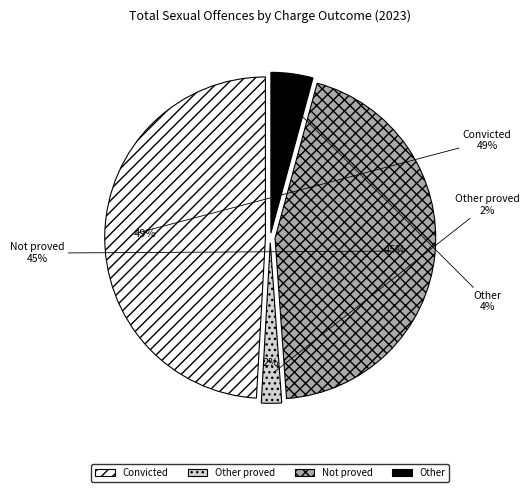

Count the number of slices in the pie.

4